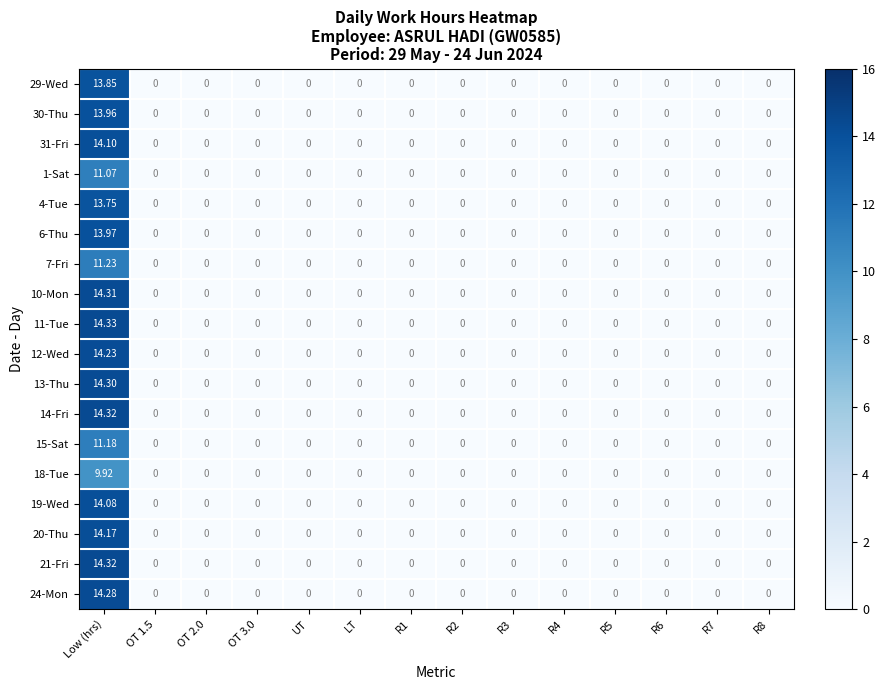

At which category is the sum across all series the highest?

Low (hrs)